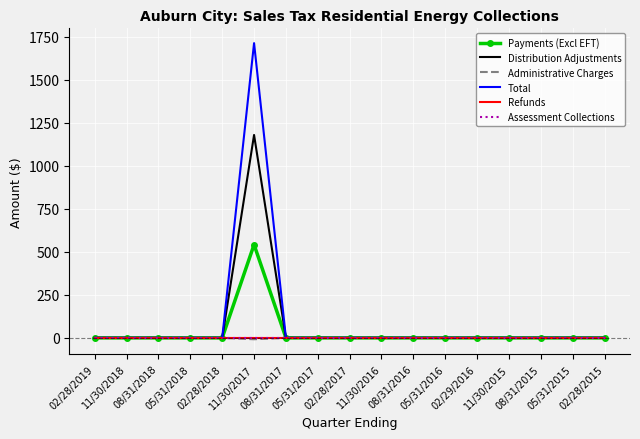

Reading left to right, transcribe all the data shown in this chart.

Payments (Excl EFT): 02/28/2019=0.0	11/30/2018=0.0	08/31/2018=0.0	05/31/2018=0.0	02/28/2018=0.0	11/30/2017=542.2	08/31/2017=0.0	05/31/2017=0.0	02/28/2017=0.0	11/30/2016=0.0	08/31/2016=0.0	05/31/2016=0.0	02/29/2016=0.0	11/30/2015=0.0	08/31/2015=0.0	05/31/2015=0.0	02/28/2015=0.0
Distribution Adjustments: 02/28/2019=0.0	11/30/2018=0.0	08/31/2018=0.0	05/31/2018=0.0	02/28/2018=0.0	11/30/2017=1180.1	08/31/2017=0.0	05/31/2017=0.0	02/28/2017=0.0	11/30/2016=0.0	08/31/2016=0.0	05/31/2016=0.0	02/29/2016=0.0	11/30/2015=0.0	08/31/2015=0.0	05/31/2015=0.0	02/28/2015=0.0
Administrative Charges: 02/28/2019=0.0	11/30/2018=0.0	08/31/2018=0.0	05/31/2018=0.0	02/28/2018=0.0	11/30/2017=-8.1	08/31/2017=0.0	05/31/2017=0.0	02/28/2017=0.0	11/30/2016=0.0	08/31/2016=0.0	05/31/2016=0.0	02/29/2016=0.0	11/30/2015=-0.0	08/31/2015=0.0	05/31/2015=0.0	02/28/2015=0.0
Total: 02/28/2019=0.0	11/30/2018=0.0	08/31/2018=0.0	05/31/2018=0.0	02/28/2018=0.0	11/30/2017=1714.3	08/31/2017=0.0	05/31/2017=0.0	02/28/2017=0.0	11/30/2016=0.0	08/31/2016=0.0	05/31/2016=0.0	02/29/2016=0.0	11/30/2015=-0.0	08/31/2015=0.0	05/31/2015=0.0	02/28/2015=0.0
Refunds: 02/28/2019=0.0	11/30/2018=0.0	08/31/2018=0.0	05/31/2018=0.0	02/28/2018=0.0	11/30/2017=0.0	08/31/2017=0.0	05/31/2017=0.0	02/28/2017=0.0	11/30/2016=0.0	08/31/2016=0.0	05/31/2016=0.0	02/29/2016=0.0	11/30/2015=0.0	08/31/2015=0.0	05/31/2015=0.0	02/28/2015=0.0
Assessment Collections: 02/28/2019=0.0	11/30/2018=0.0	08/31/2018=0.0	05/31/2018=0.0	02/28/2018=0.0	11/30/2017=0.0	08/31/2017=0.0	05/31/2017=0.0	02/28/2017=0.0	11/30/2016=0.0	08/31/2016=0.0	05/31/2016=0.0	02/29/2016=0.0	11/30/2015=0.0	08/31/2015=0.0	05/31/2015=0.0	02/28/2015=0.0